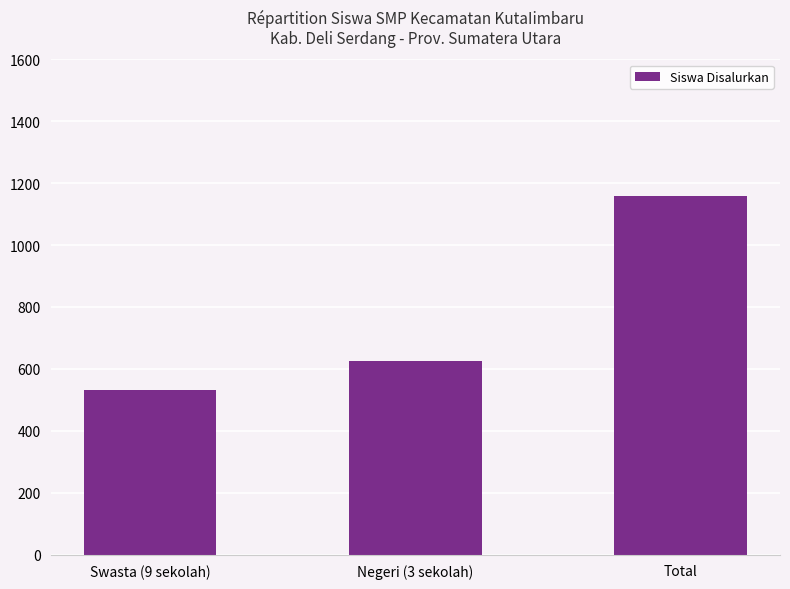

True or false: the data shows 846 at Swasta (9 sekolah).

False